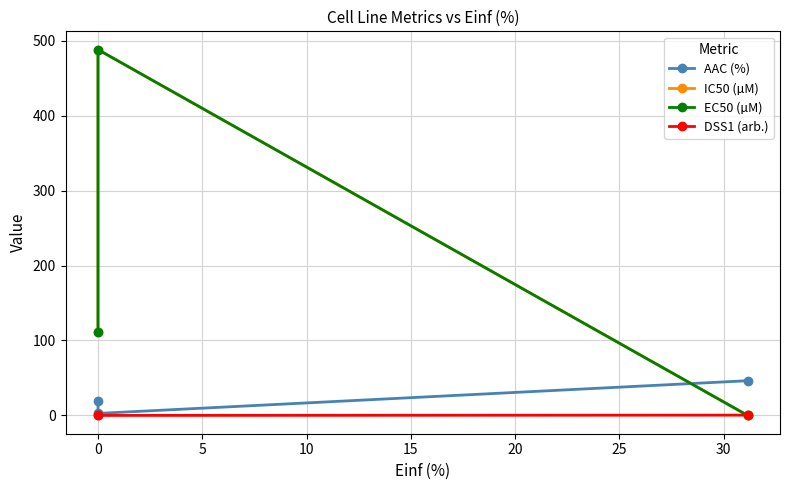

Is the value of DSS1 (arb.) at 0 greater than the value of AAC (%) at −5?

No